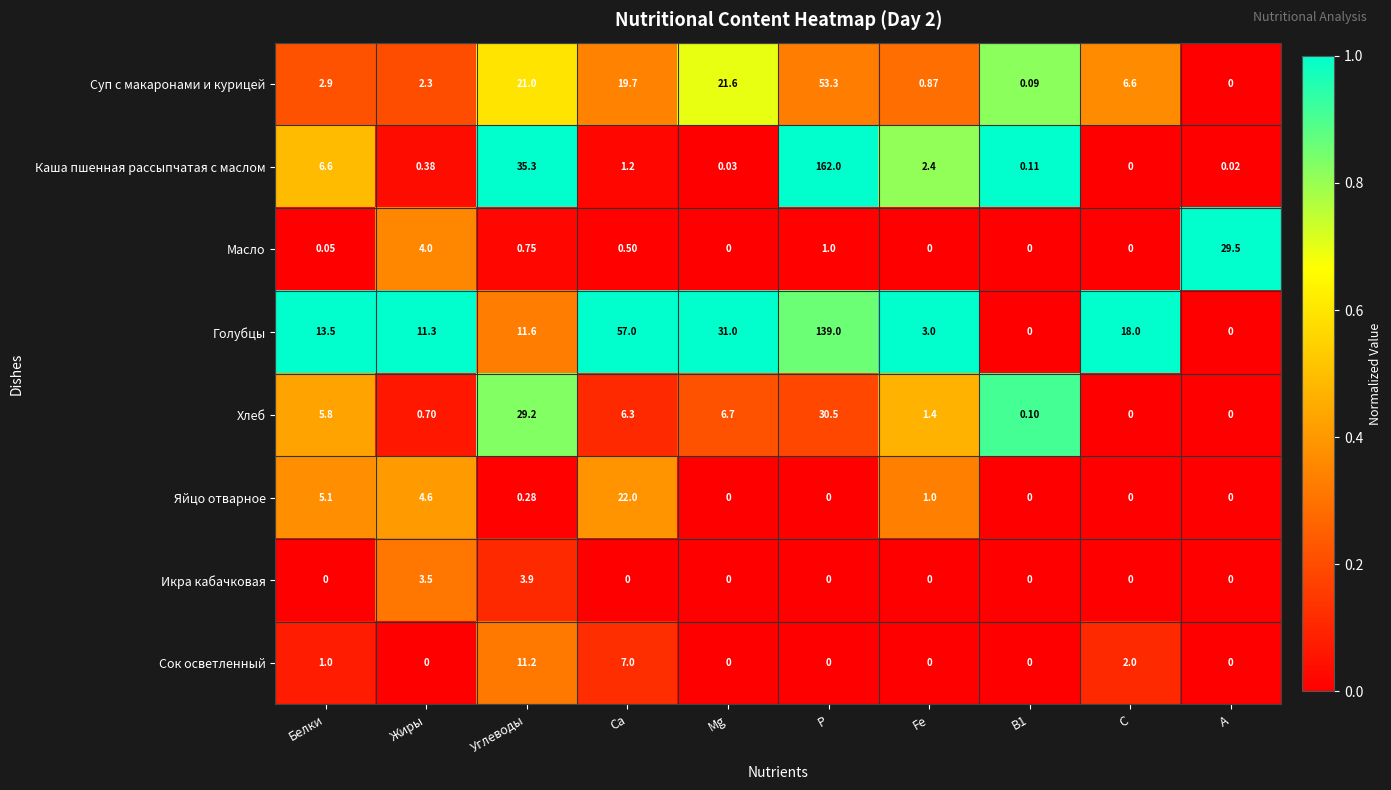

What is the spread (max minus min) of values at Р?

162.0